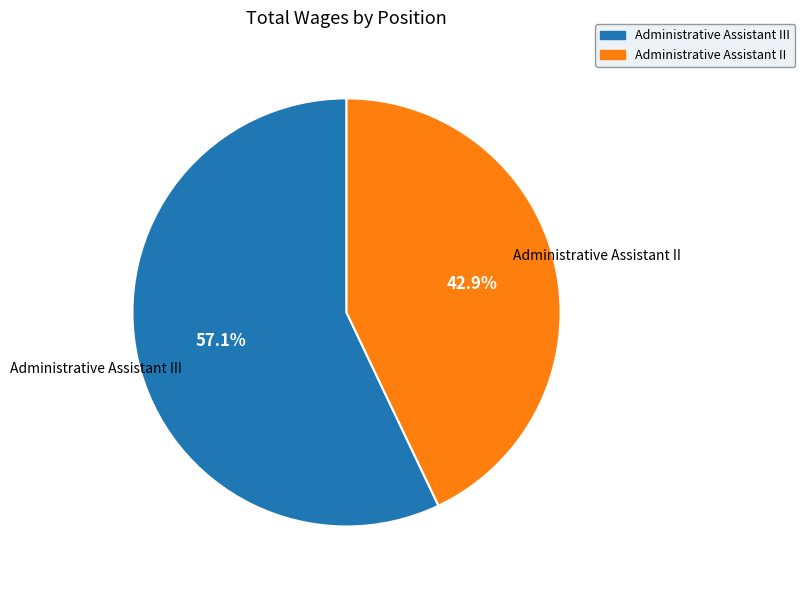

How many segments does this pie chart have?

2